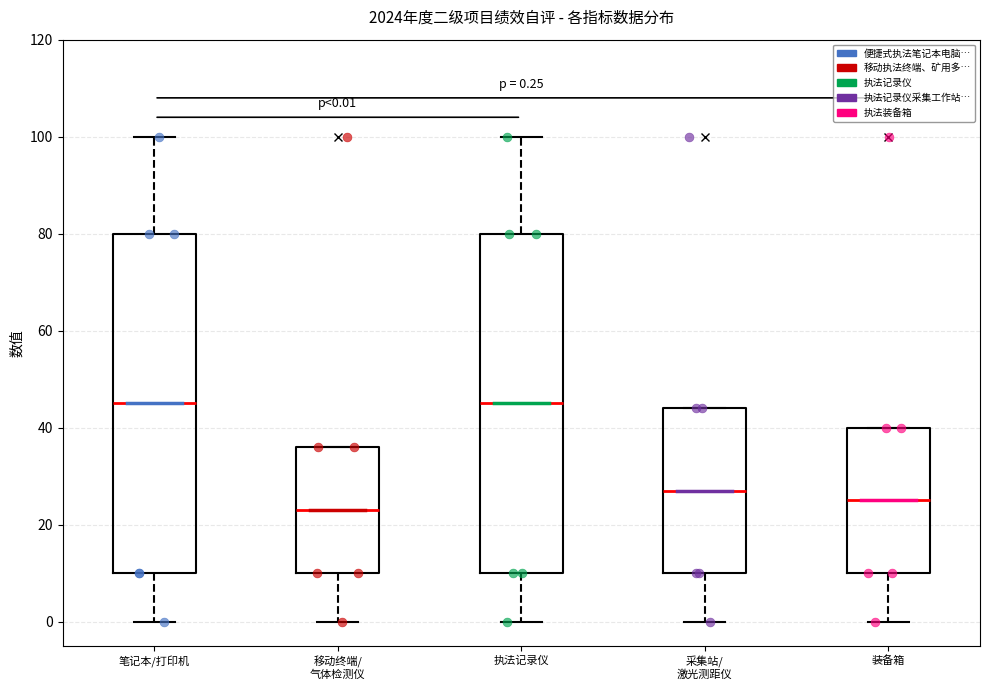

Which box's median line is the lowest?

移动终端/ 气体检测仪